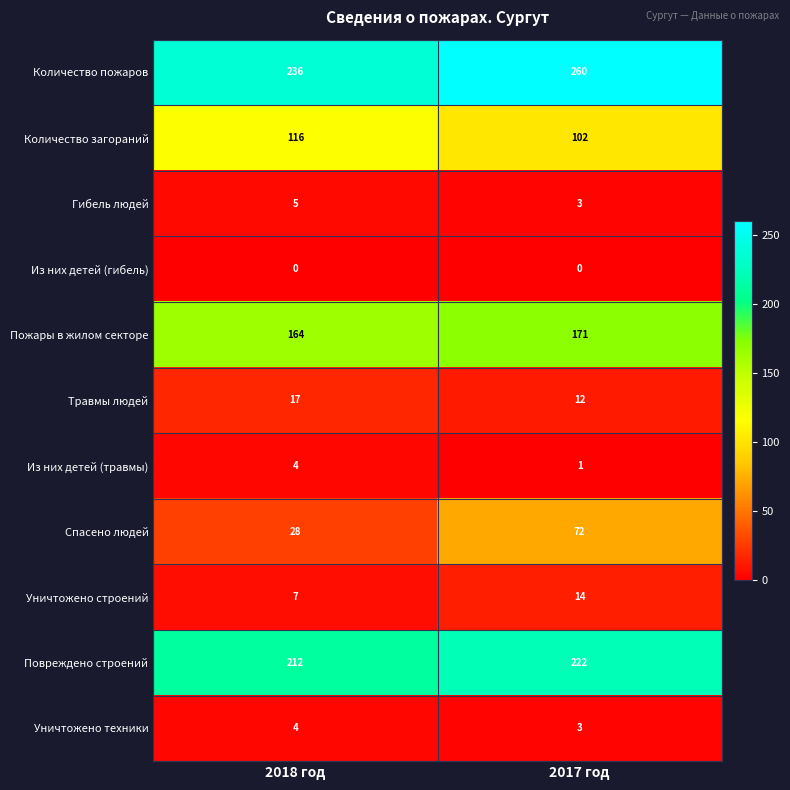

At which label does Гибель людей reach its peak?

2018 год